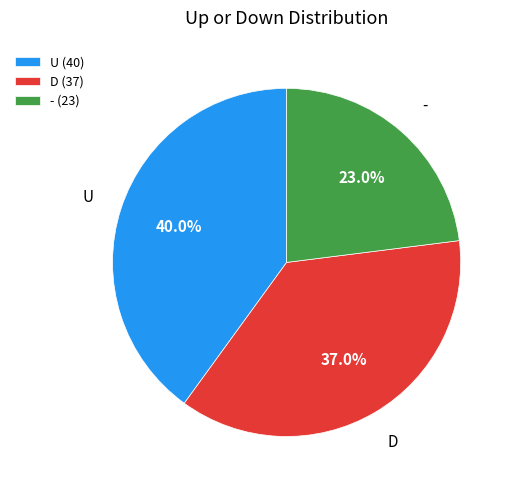

Is the sum of - (23) and D (37) greater than half?

Yes